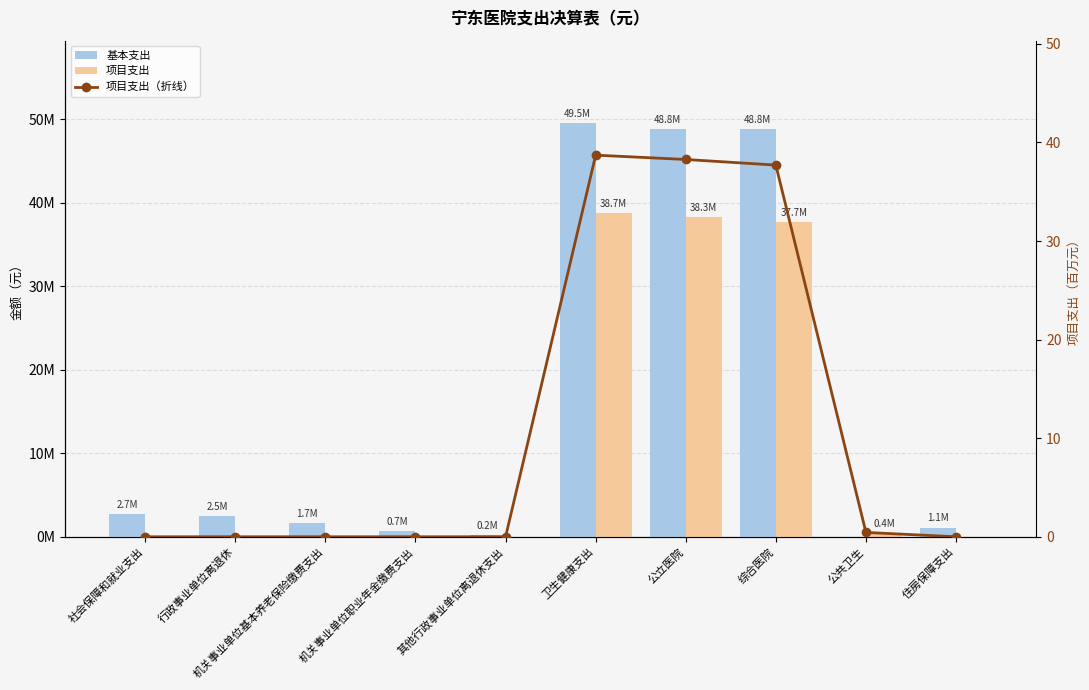

What is the total value across all series at 卫生健康支出?

88196361.9